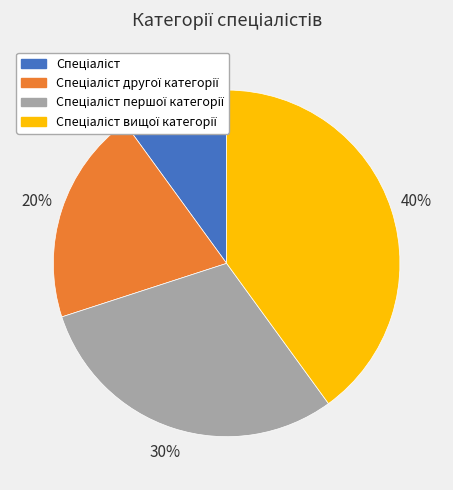

How many slices are in this pie chart?

4